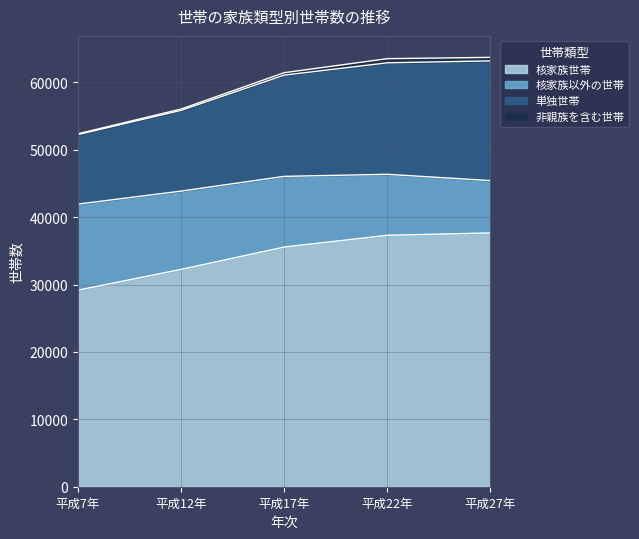

What is the label of the 2nd point from the left?

平成12年